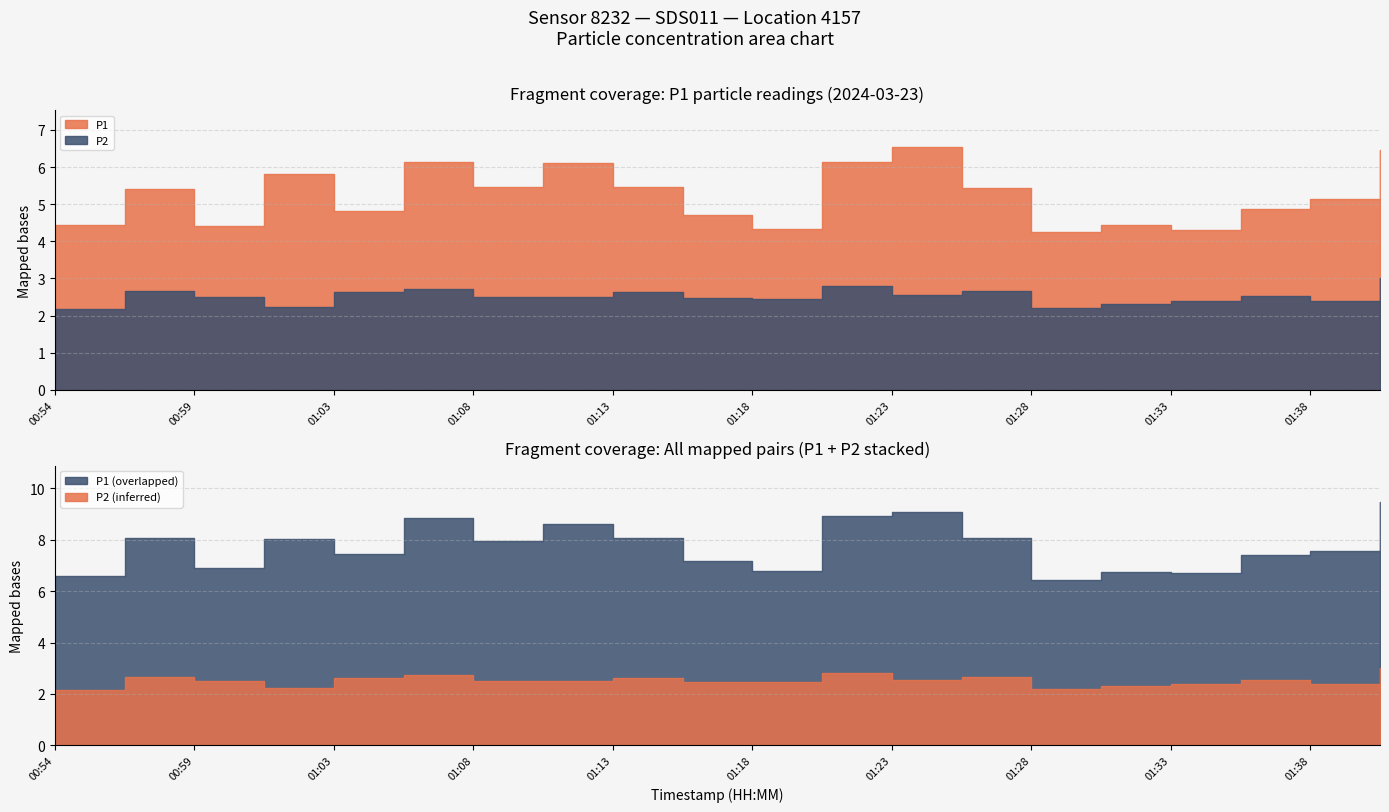

Where is P1 nearest to the value 5?

01:35